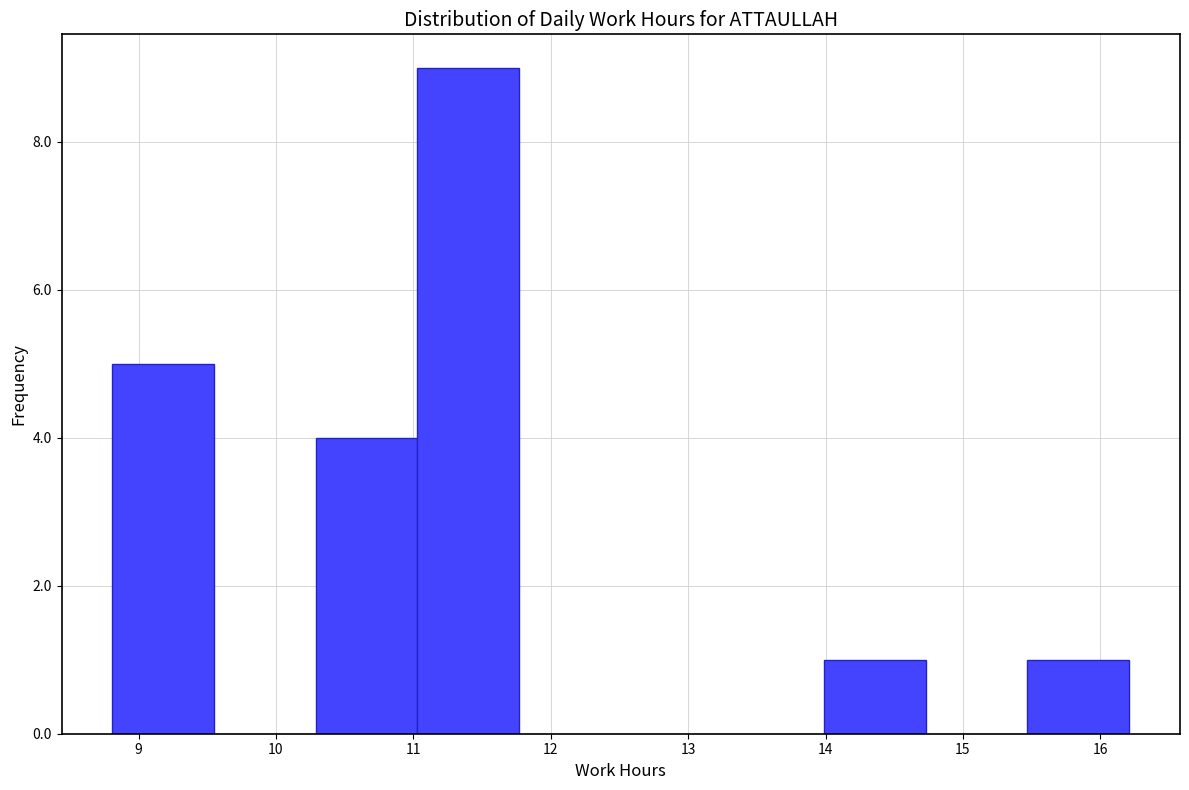

Over which range of the x-axis is the bar tallest?

11.03 to 11.77